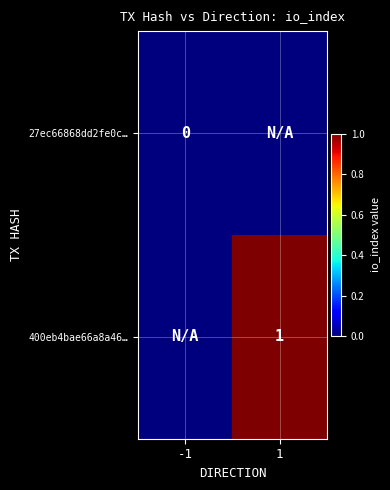

Is it true that 400eb4bae66a8a46… equals 1 at 1?

True